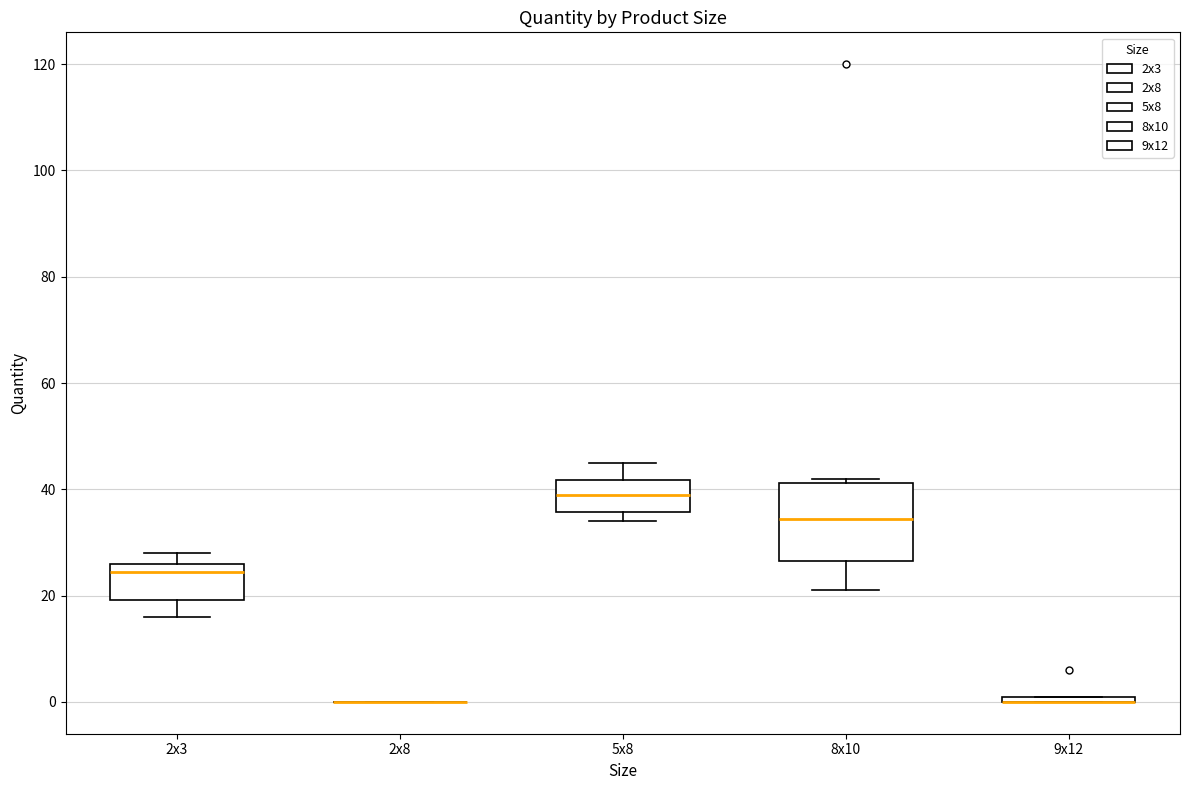

Where does the lower whisker of the box for 8x10 end on the y-axis? The values are not printed on the chart, so give them approximately, as read against the axis.

22